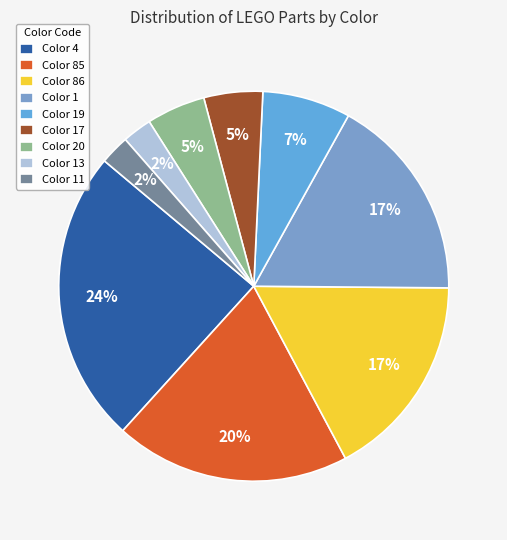

Count the number of slices in the pie.

9